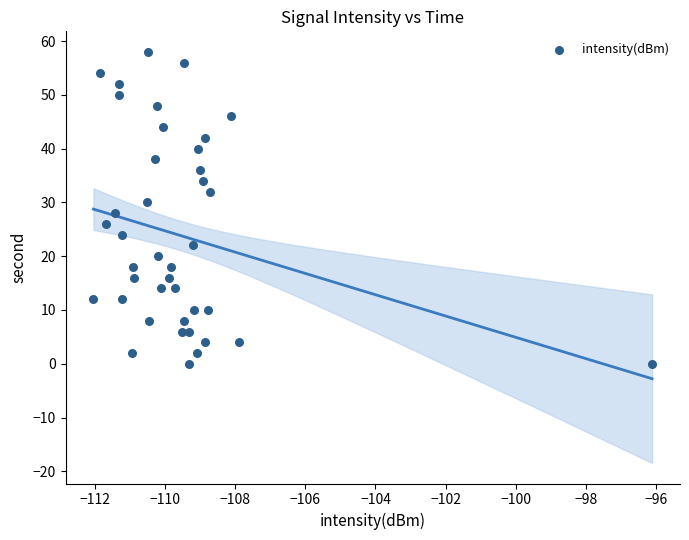

How many data points are displayed?

40